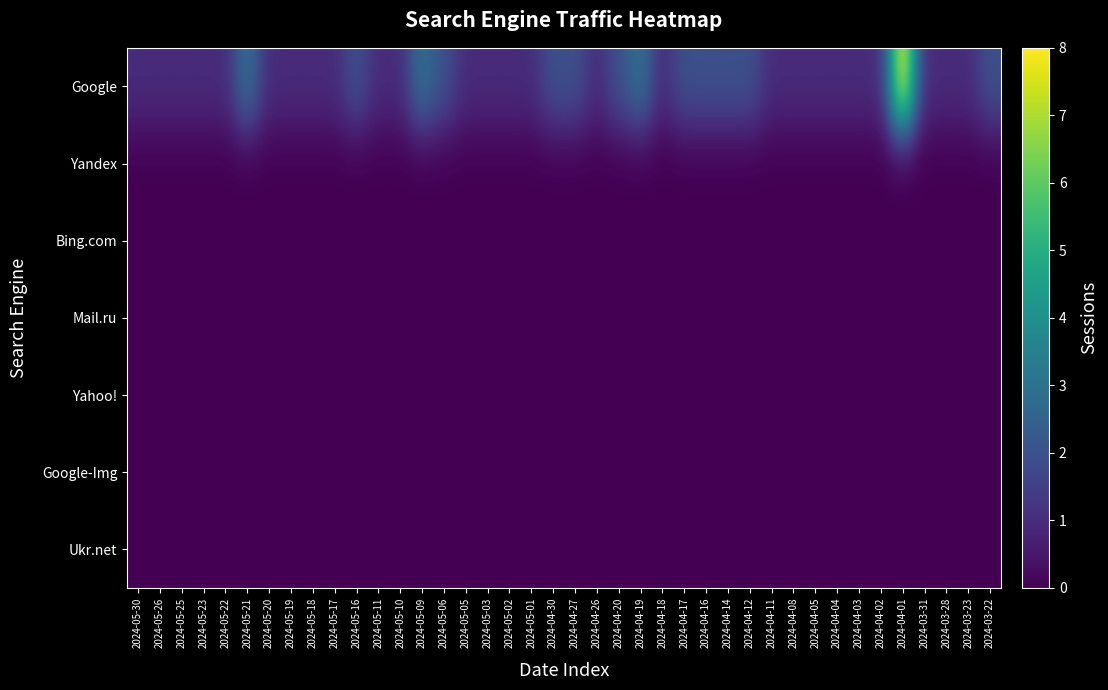

Reading left to right, list all the values displayed in this chart.

Google: 2024-05-30=1	2024-05-26=1	2024-05-25=1	2024-05-23=1	2024-05-22=1	2024-05-21=3	2024-05-20=1	2024-05-19=1	2024-05-18=1	2024-05-17=1	2024-05-16=2	2024-05-11=1	2024-05-10=1	2024-05-09=3	2024-05-06=2	2024-05-05=1	2024-05-03=1	2024-05-02=1	2024-05-01=1	2024-04-30=2	2024-04-27=2	2024-04-26=1	2024-04-20=2	2024-04-19=3	2024-04-18=1	2024-04-17=2	2024-04-16=2	2024-04-14=2	2024-04-12=2	2024-04-11=1	2024-04-08=1	2024-04-05=1	2024-04-04=1	2024-04-03=1	2024-04-02=1	2024-04-01=8	2024-03-31=1	2024-03-28=1	2024-03-23=1	2024-03-22=2
Yandex: 2024-05-30=0	2024-05-26=0	2024-05-25=0	2024-05-23=0	2024-05-22=0	2024-05-21=0	2024-05-20=0	2024-05-19=0	2024-05-18=0	2024-05-17=0	2024-05-16=0	2024-05-11=0	2024-05-10=0	2024-05-09=0	2024-05-06=0	2024-05-05=0	2024-05-03=0	2024-05-02=0	2024-05-01=0	2024-04-30=0	2024-04-27=0	2024-04-26=0	2024-04-20=0	2024-04-19=0	2024-04-18=0	2024-04-17=0	2024-04-16=0	2024-04-14=0	2024-04-12=0	2024-04-11=0	2024-04-08=0	2024-04-05=0	2024-04-04=0	2024-04-03=0	2024-04-02=0	2024-04-01=0	2024-03-31=0	2024-03-28=0	2024-03-23=0	2024-03-22=0
Bing.com: 2024-05-30=0	2024-05-26=0	2024-05-25=0	2024-05-23=0	2024-05-22=0	2024-05-21=0	2024-05-20=0	2024-05-19=0	2024-05-18=0	2024-05-17=0	2024-05-16=0	2024-05-11=0	2024-05-10=0	2024-05-09=0	2024-05-06=0	2024-05-05=0	2024-05-03=0	2024-05-02=0	2024-05-01=0	2024-04-30=0	2024-04-27=0	2024-04-26=0	2024-04-20=0	2024-04-19=0	2024-04-18=0	2024-04-17=0	2024-04-16=0	2024-04-14=0	2024-04-12=0	2024-04-11=0	2024-04-08=0	2024-04-05=0	2024-04-04=0	2024-04-03=0	2024-04-02=0	2024-04-01=0	2024-03-31=0	2024-03-28=0	2024-03-23=0	2024-03-22=0
Mail.ru: 2024-05-30=0	2024-05-26=0	2024-05-25=0	2024-05-23=0	2024-05-22=0	2024-05-21=0	2024-05-20=0	2024-05-19=0	2024-05-18=0	2024-05-17=0	2024-05-16=0	2024-05-11=0	2024-05-10=0	2024-05-09=0	2024-05-06=0	2024-05-05=0	2024-05-03=0	2024-05-02=0	2024-05-01=0	2024-04-30=0	2024-04-27=0	2024-04-26=0	2024-04-20=0	2024-04-19=0	2024-04-18=0	2024-04-17=0	2024-04-16=0	2024-04-14=0	2024-04-12=0	2024-04-11=0	2024-04-08=0	2024-04-05=0	2024-04-04=0	2024-04-03=0	2024-04-02=0	2024-04-01=0	2024-03-31=0	2024-03-28=0	2024-03-23=0	2024-03-22=0
Yahoo!: 2024-05-30=0	2024-05-26=0	2024-05-25=0	2024-05-23=0	2024-05-22=0	2024-05-21=0	2024-05-20=0	2024-05-19=0	2024-05-18=0	2024-05-17=0	2024-05-16=0	2024-05-11=0	2024-05-10=0	2024-05-09=0	2024-05-06=0	2024-05-05=0	2024-05-03=0	2024-05-02=0	2024-05-01=0	2024-04-30=0	2024-04-27=0	2024-04-26=0	2024-04-20=0	2024-04-19=0	2024-04-18=0	2024-04-17=0	2024-04-16=0	2024-04-14=0	2024-04-12=0	2024-04-11=0	2024-04-08=0	2024-04-05=0	2024-04-04=0	2024-04-03=0	2024-04-02=0	2024-04-01=0	2024-03-31=0	2024-03-28=0	2024-03-23=0	2024-03-22=0
Google-Img: 2024-05-30=0	2024-05-26=0	2024-05-25=0	2024-05-23=0	2024-05-22=0	2024-05-21=0	2024-05-20=0	2024-05-19=0	2024-05-18=0	2024-05-17=0	2024-05-16=0	2024-05-11=0	2024-05-10=0	2024-05-09=0	2024-05-06=0	2024-05-05=0	2024-05-03=0	2024-05-02=0	2024-05-01=0	2024-04-30=0	2024-04-27=0	2024-04-26=0	2024-04-20=0	2024-04-19=0	2024-04-18=0	2024-04-17=0	2024-04-16=0	2024-04-14=0	2024-04-12=0	2024-04-11=0	2024-04-08=0	2024-04-05=0	2024-04-04=0	2024-04-03=0	2024-04-02=0	2024-04-01=0	2024-03-31=0	2024-03-28=0	2024-03-23=0	2024-03-22=0
Ukr.net: 2024-05-30=0	2024-05-26=0	2024-05-25=0	2024-05-23=0	2024-05-22=0	2024-05-21=0	2024-05-20=0	2024-05-19=0	2024-05-18=0	2024-05-17=0	2024-05-16=0	2024-05-11=0	2024-05-10=0	2024-05-09=0	2024-05-06=0	2024-05-05=0	2024-05-03=0	2024-05-02=0	2024-05-01=0	2024-04-30=0	2024-04-27=0	2024-04-26=0	2024-04-20=0	2024-04-19=0	2024-04-18=0	2024-04-17=0	2024-04-16=0	2024-04-14=0	2024-04-12=0	2024-04-11=0	2024-04-08=0	2024-04-05=0	2024-04-04=0	2024-04-03=0	2024-04-02=0	2024-04-01=0	2024-03-31=0	2024-03-28=0	2024-03-23=0	2024-03-22=0